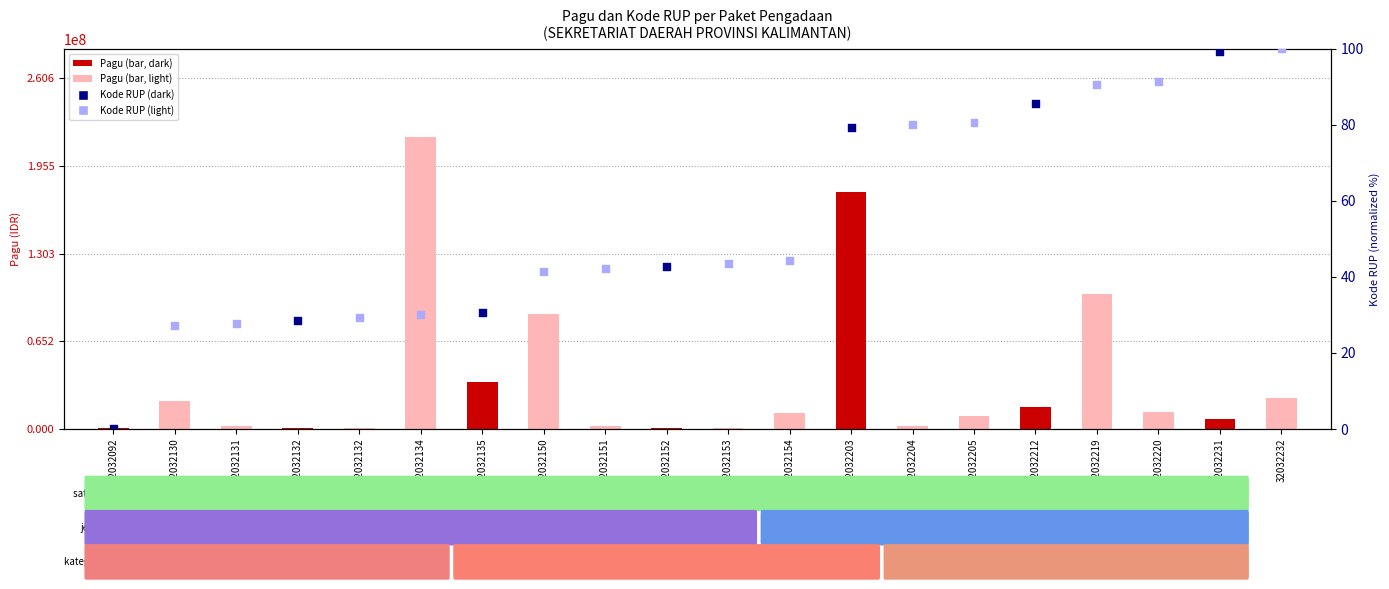

What is the total value across all series at 32032151?

2500042.1